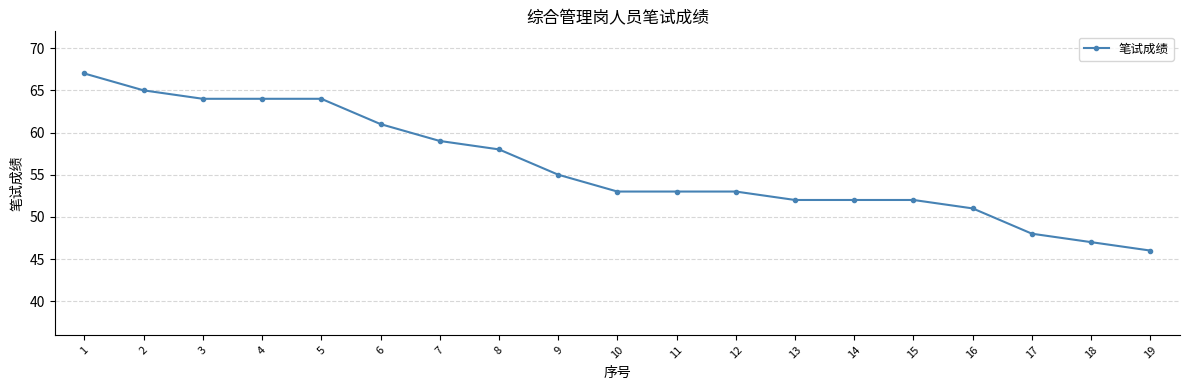

What is the sum of all values?

1064